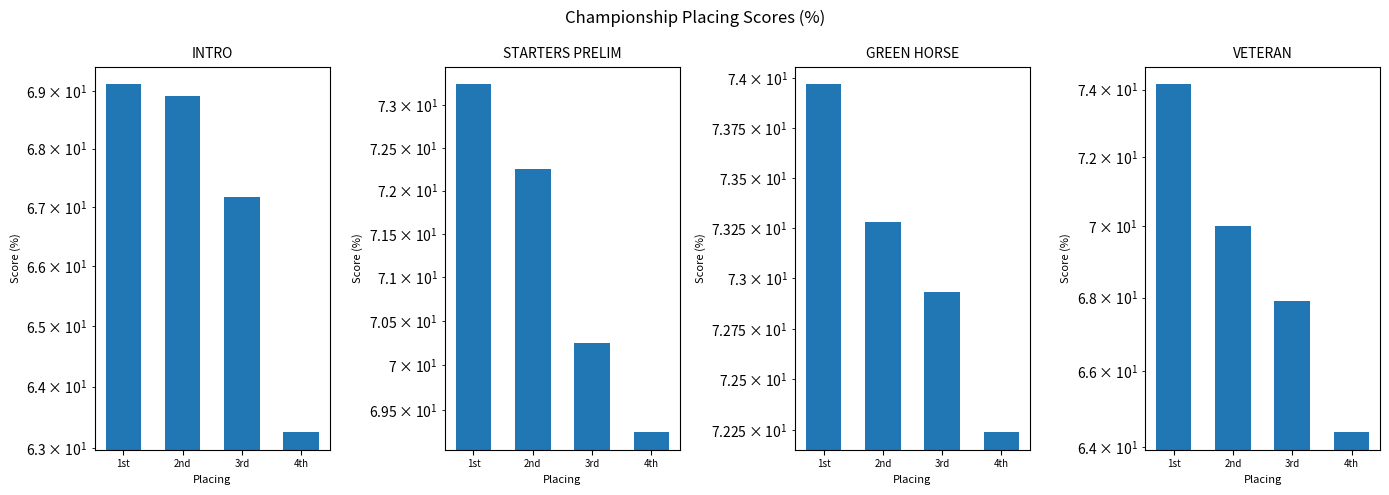

What is the highest value of the VETERAN series?

74.2